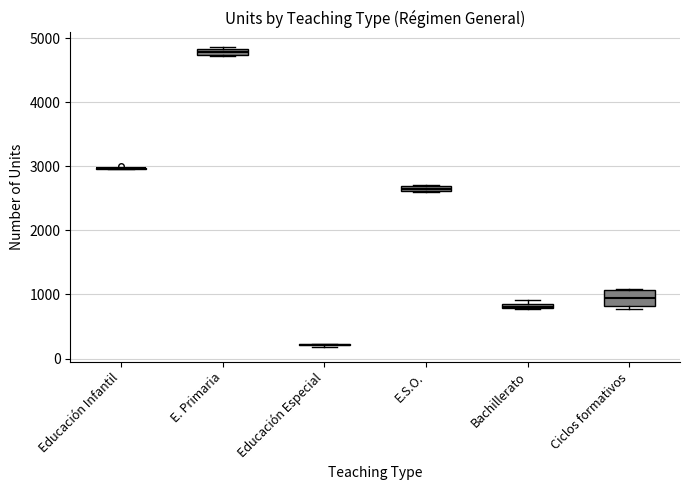

Comparing the boxes themselves (not the whiskers), which one is the tallest?

Ciclos formativos